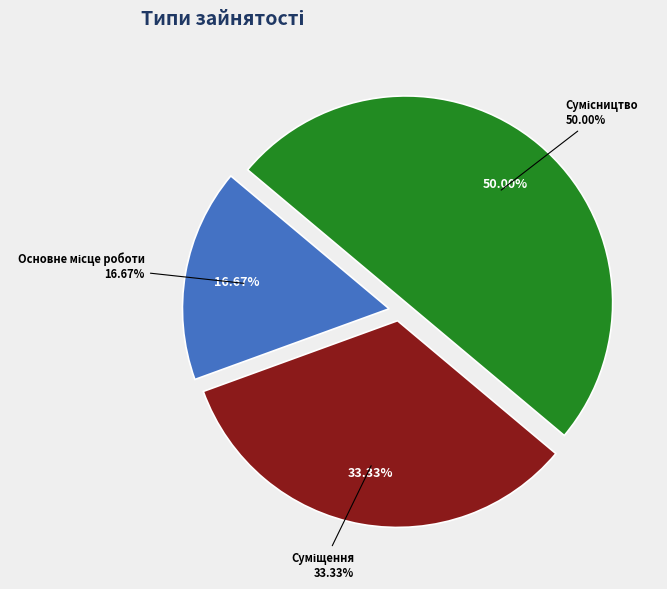

Which category has the smallest portion of the pie?

Основне місце роботи